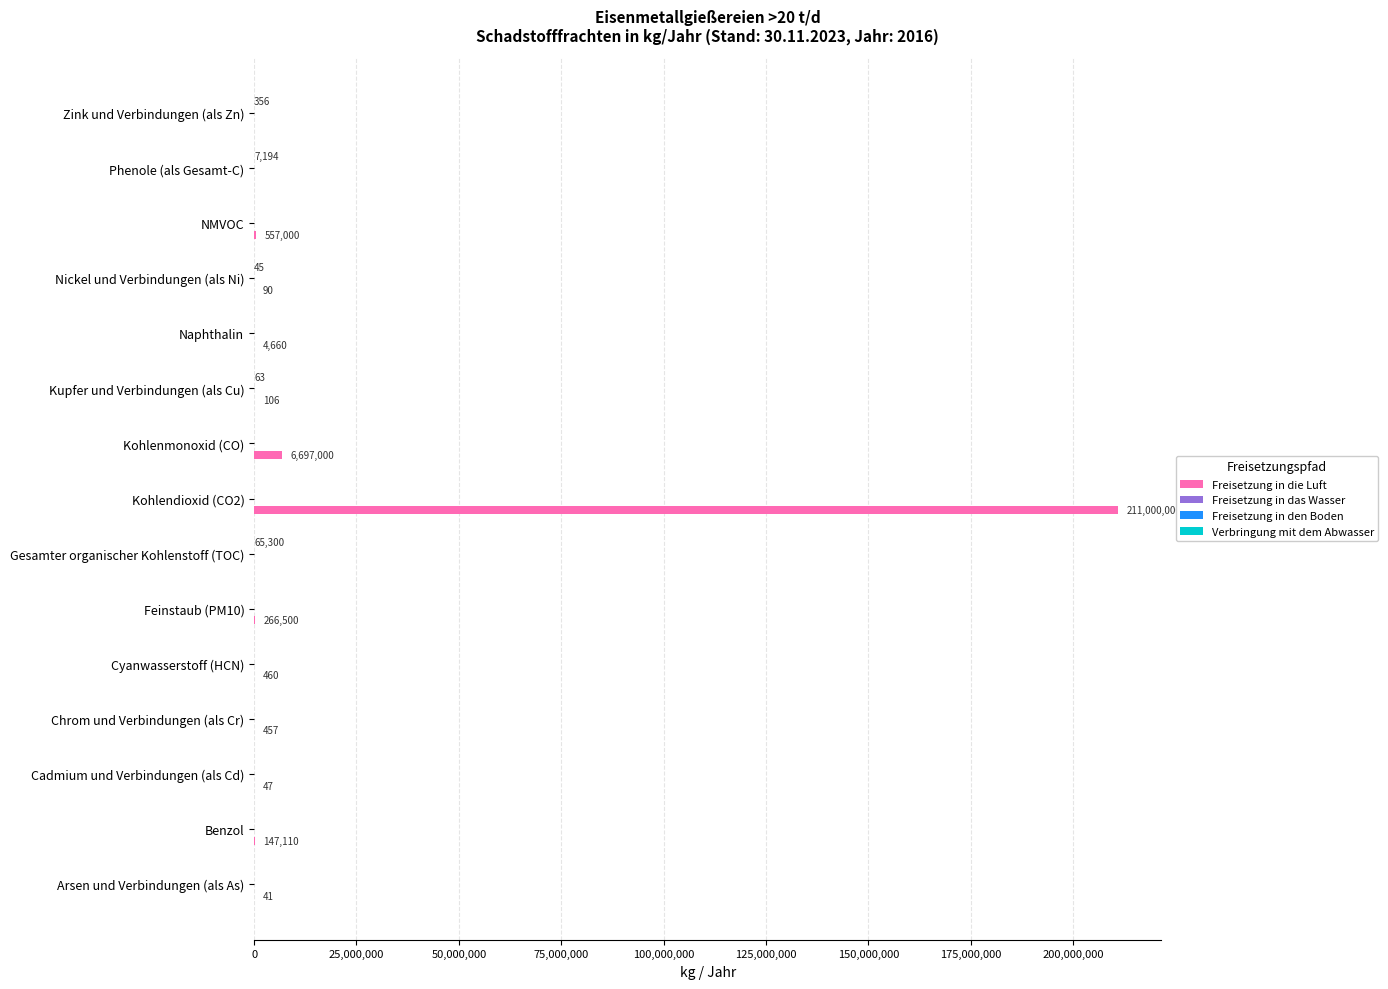

True or false: Verbringung mit dem Abwasser has a value of 36728.7 at Kohlendioxid (CO2).

False